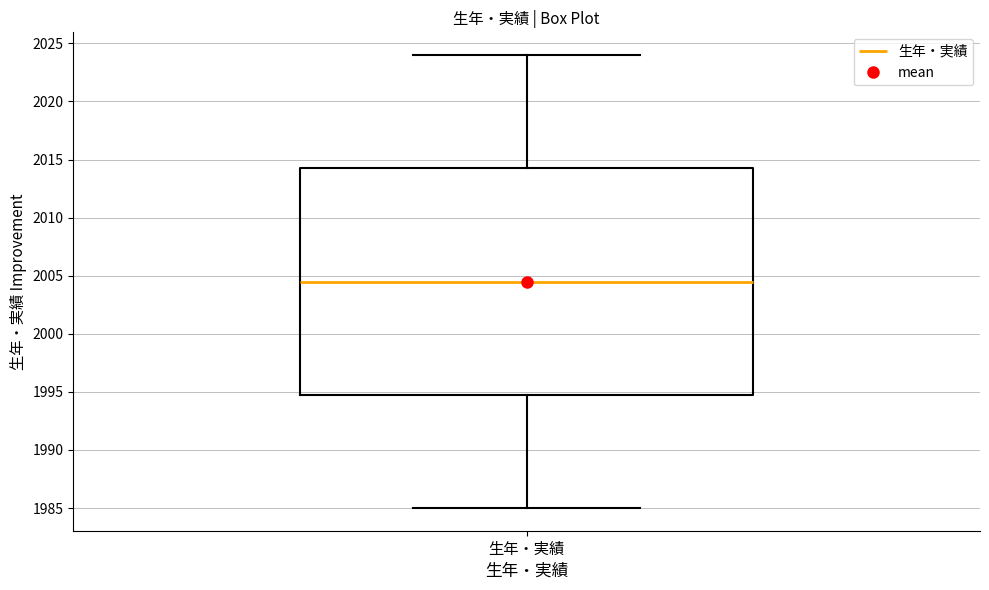

Where does the median line of the box for 生年・実績 sit on the y-axis? The values are not printed on the chart, so give them approximately, as read against the axis.

2004.5